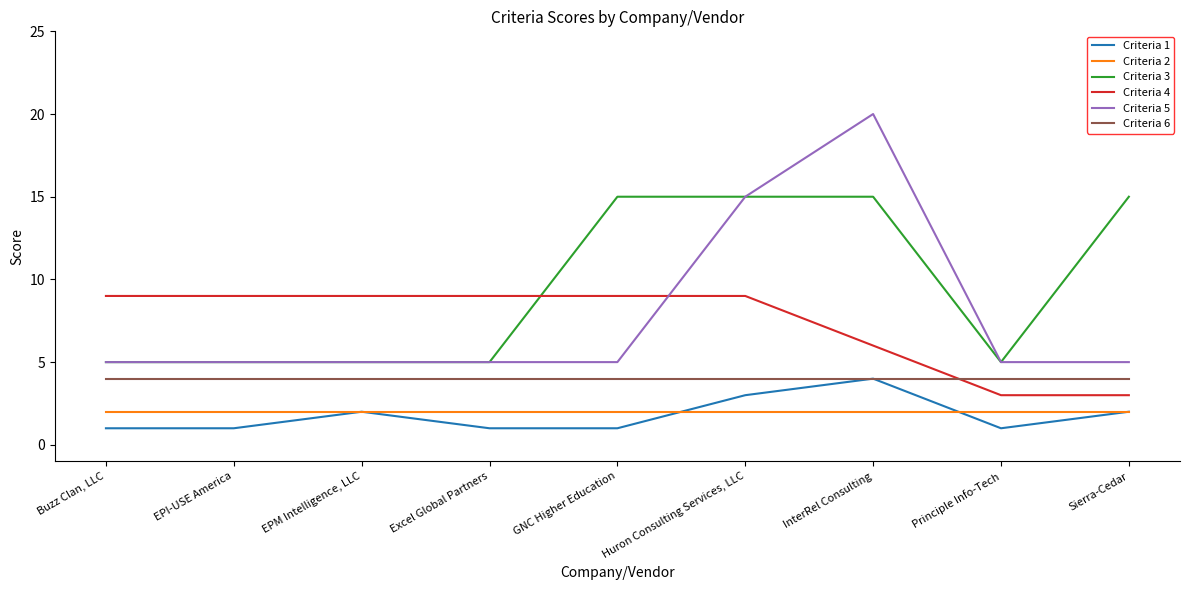

Reading right to left, what are all the values shown in this chart?

Criteria 1: Sierra-Cedar=2	Principle Info-Tech=1	InterRel Consulting=4	Huron Consulting Services, LLC=3	GNC Higher Education=1	Excel Global Partners=1	EPM Intelligence, LLC=2	EPI-USE America=1	Buzz Clan, LLC=1
Criteria 2: Sierra-Cedar=2	Principle Info-Tech=2	InterRel Consulting=2	Huron Consulting Services, LLC=2	GNC Higher Education=2	Excel Global Partners=2	EPM Intelligence, LLC=2	EPI-USE America=2	Buzz Clan, LLC=2
Criteria 3: Sierra-Cedar=15	Principle Info-Tech=5	InterRel Consulting=15	Huron Consulting Services, LLC=15	GNC Higher Education=15	Excel Global Partners=5	EPM Intelligence, LLC=5	EPI-USE America=5	Buzz Clan, LLC=5
Criteria 4: Sierra-Cedar=3	Principle Info-Tech=3	InterRel Consulting=6	Huron Consulting Services, LLC=9	GNC Higher Education=9	Excel Global Partners=9	EPM Intelligence, LLC=9	EPI-USE America=9	Buzz Clan, LLC=9
Criteria 5: Sierra-Cedar=5	Principle Info-Tech=5	InterRel Consulting=20	Huron Consulting Services, LLC=15	GNC Higher Education=5	Excel Global Partners=5	EPM Intelligence, LLC=5	EPI-USE America=5	Buzz Clan, LLC=5
Criteria 6: Sierra-Cedar=4	Principle Info-Tech=4	InterRel Consulting=4	Huron Consulting Services, LLC=4	GNC Higher Education=4	Excel Global Partners=4	EPM Intelligence, LLC=4	EPI-USE America=4	Buzz Clan, LLC=4